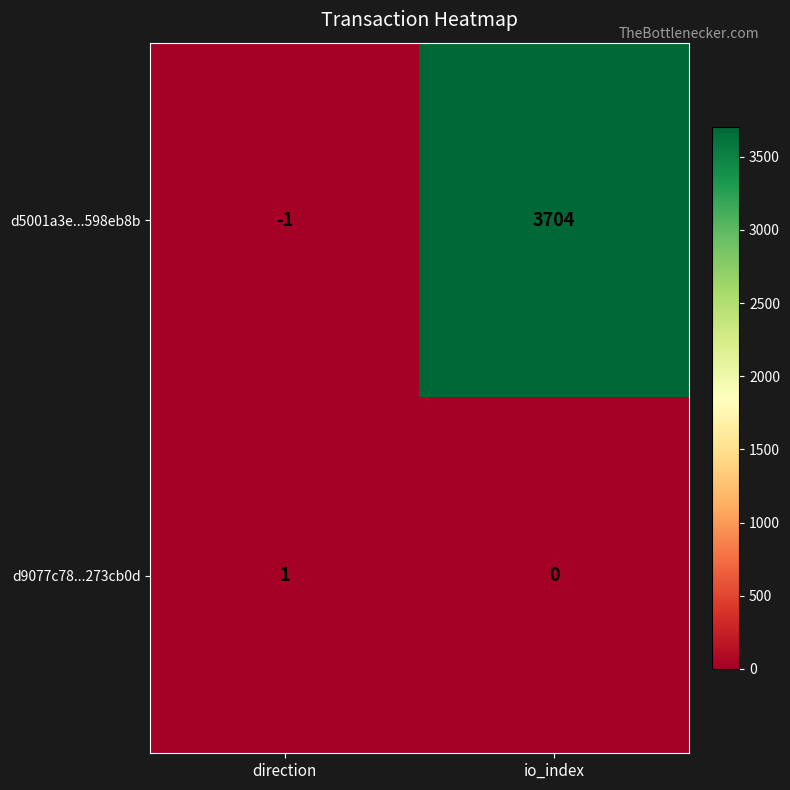

Which category has the lowest value in the d9077c78...273cb0d series?

io_index